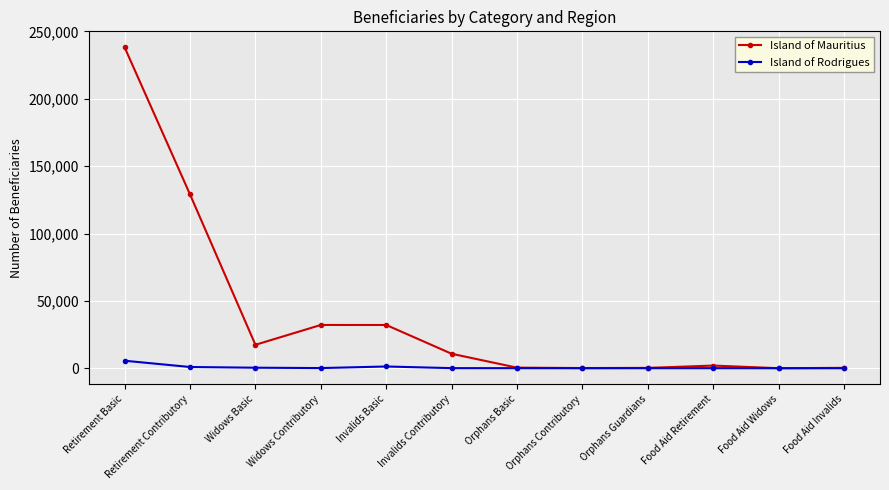

The Island of Mauritius series shows 129032 at Retirement Contributory. True or false?

True